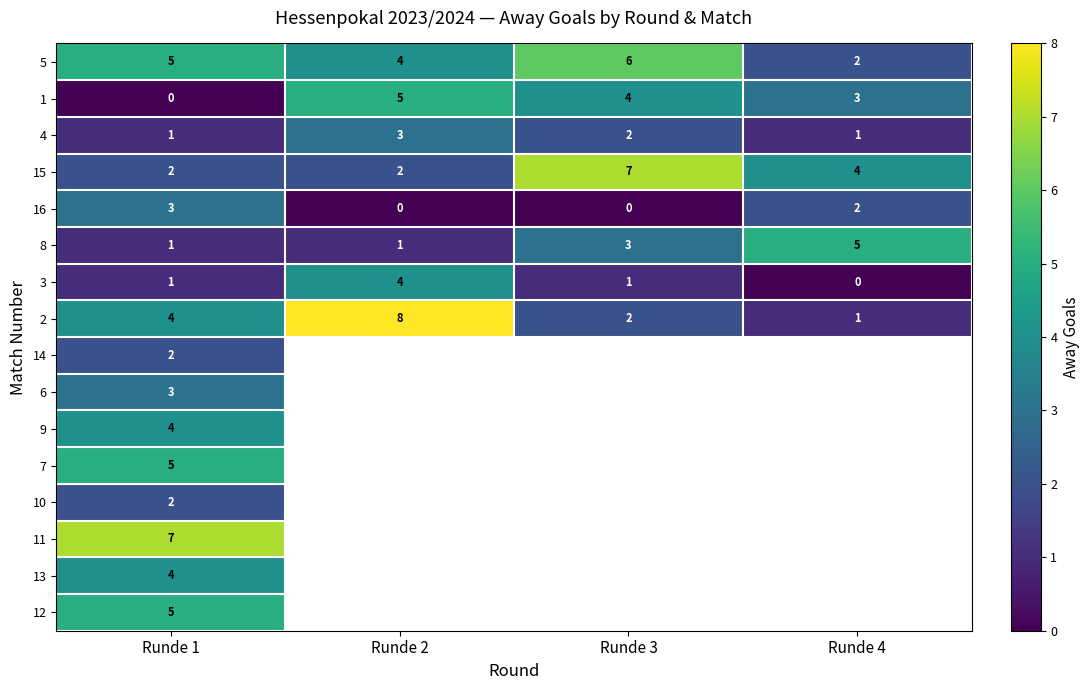

Where is 5 nearest to the value 4?

Runde 2